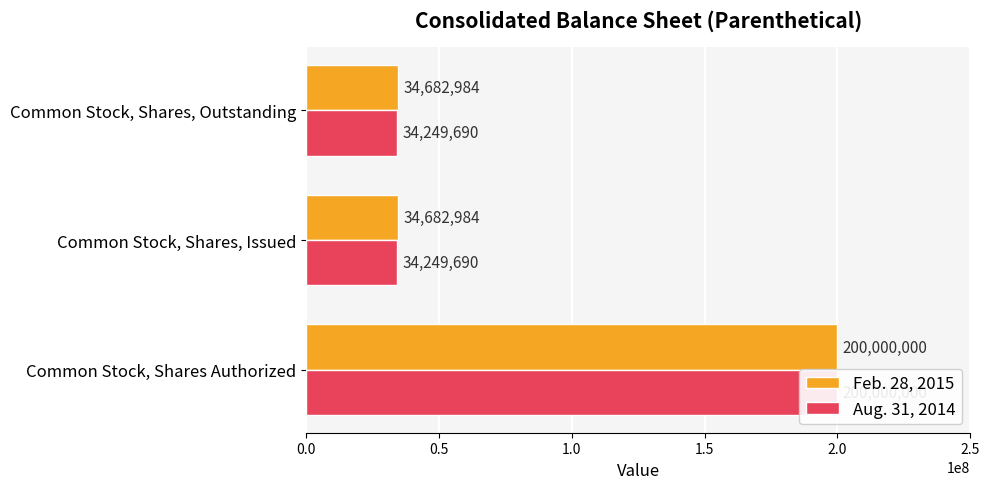

What is the sum of all Feb. 28, 2015 values?

269365968